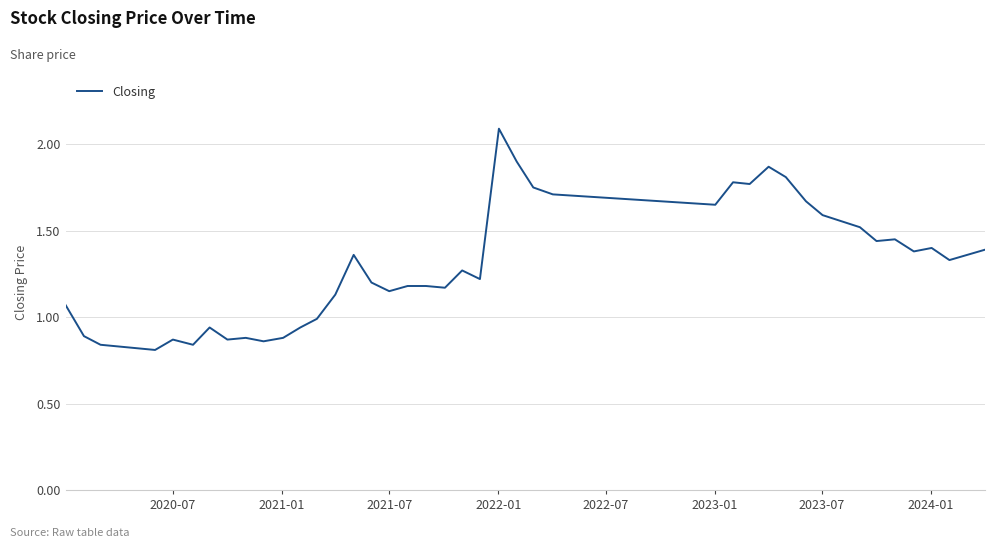

How many lines are shown in the chart?

1